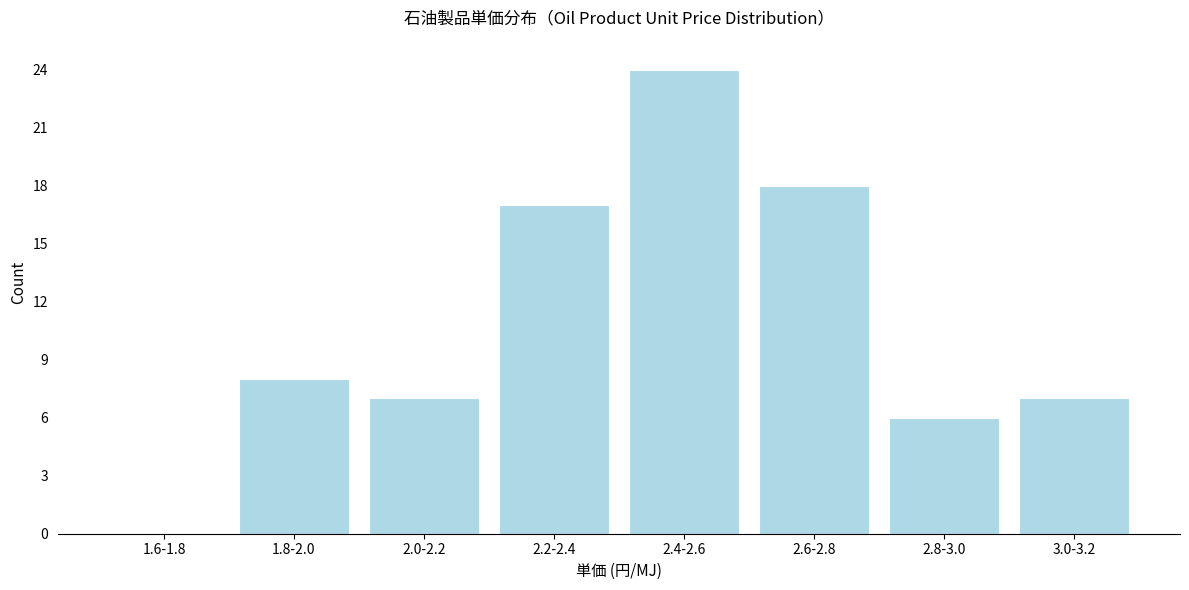

What is the change in value from 2.0-2.2 to 2.4-2.6?

+17